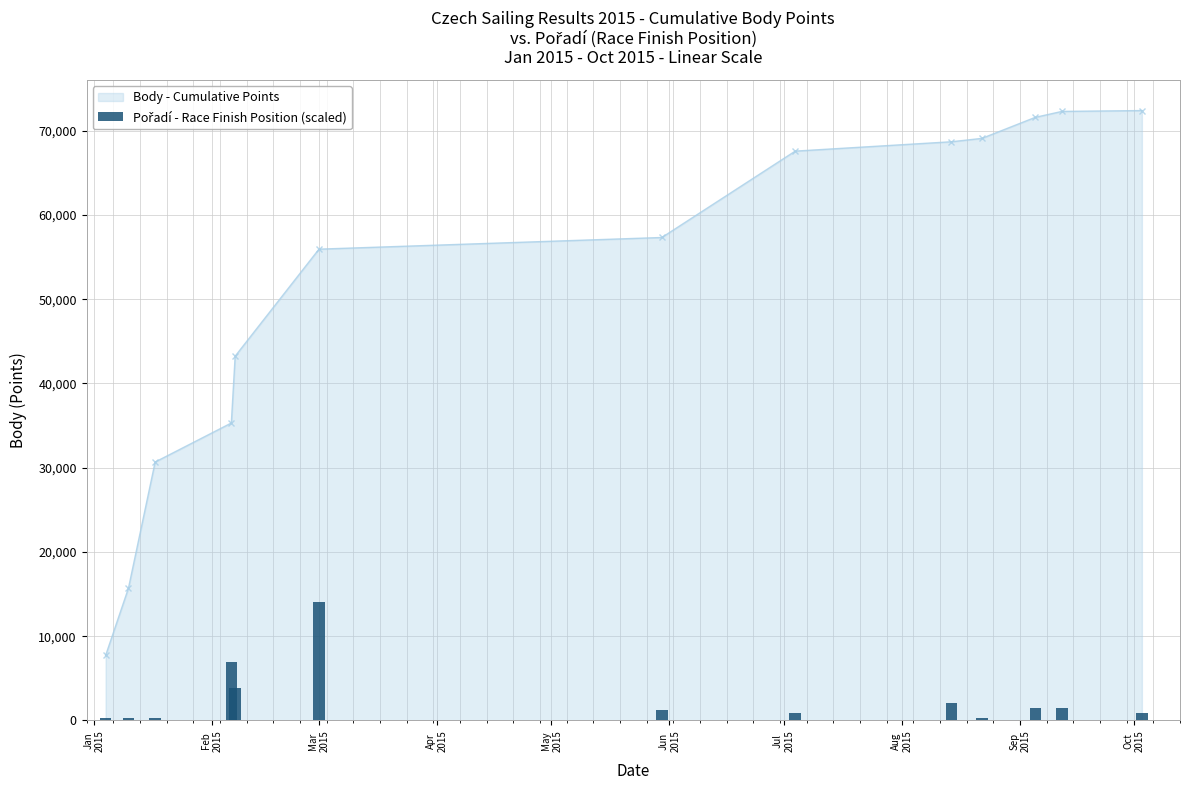

What is the value of the Body - Cumulative Points point at the 9th from the left?

68688